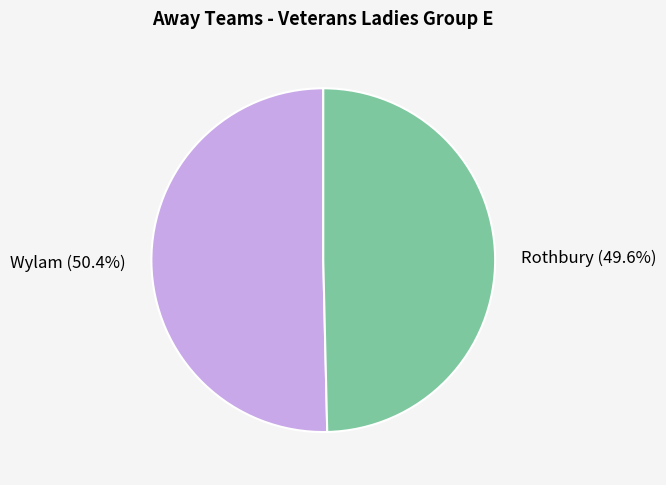

What is the ratio of the value at Rothbury to the value at Wylam?

1.0